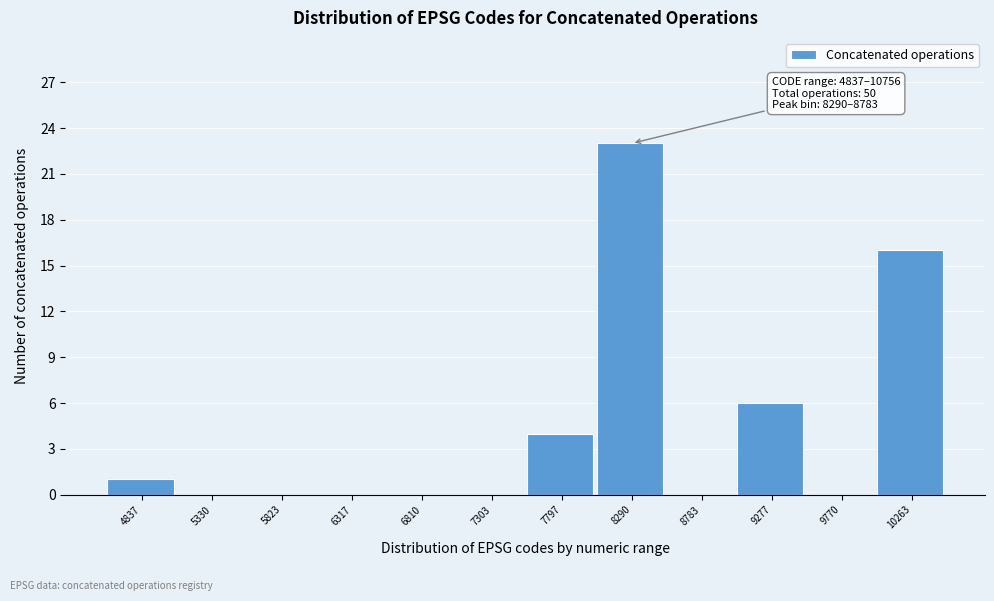

Reading left to right, transcribe all the data shown in this chart.

4837=1	5330=0	5823=0	6317=0	6810=0	7303=0	7797=4	8290=23	8783=0	9277=6	9770=0	10263=16